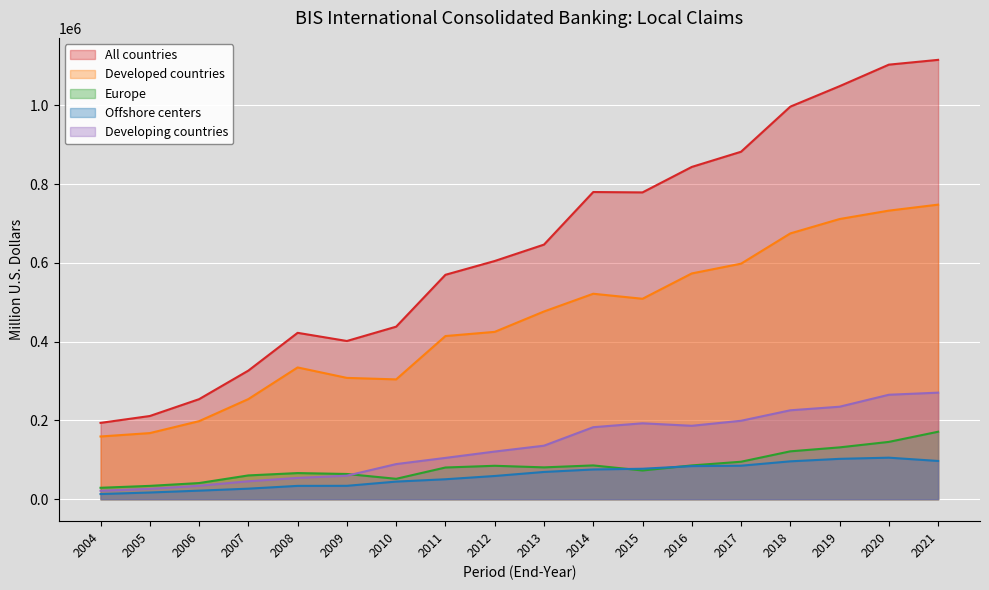

True or false: Developing countries and Offshore centers intersect in this chart.

False